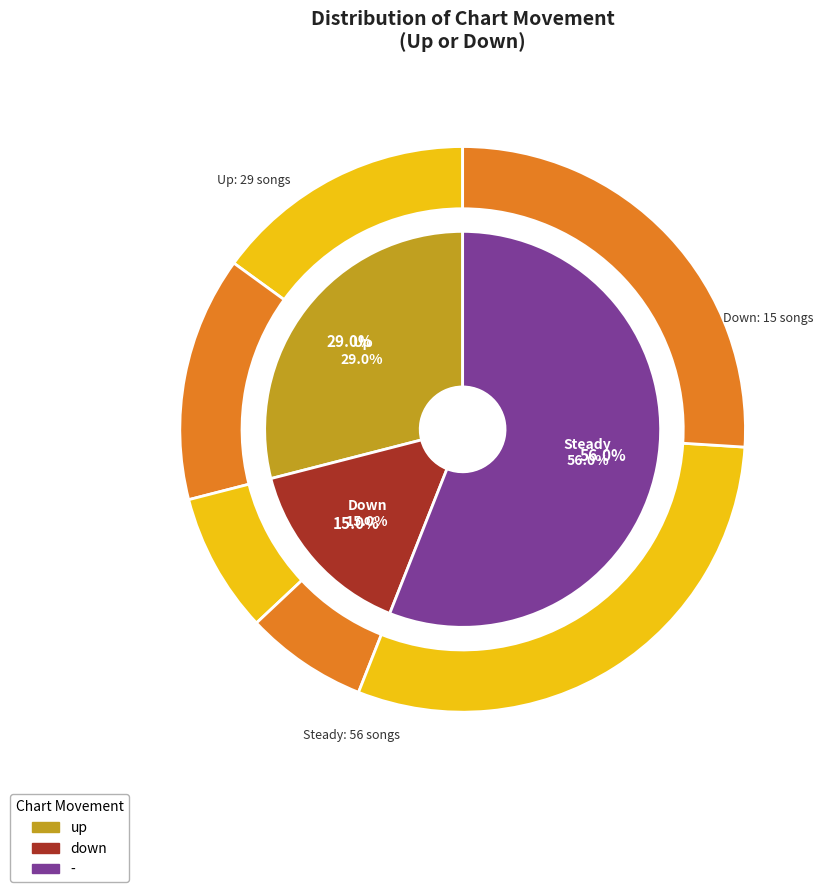

Do - and down together represent more than half of the pie?

Yes